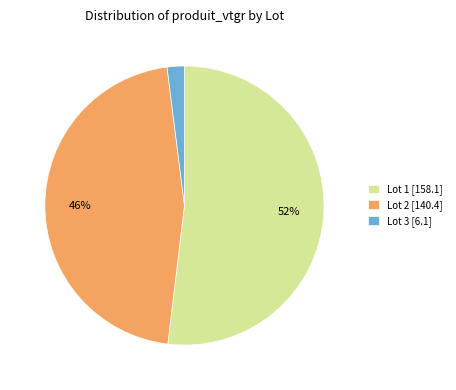

How many slices are in this pie chart?

3